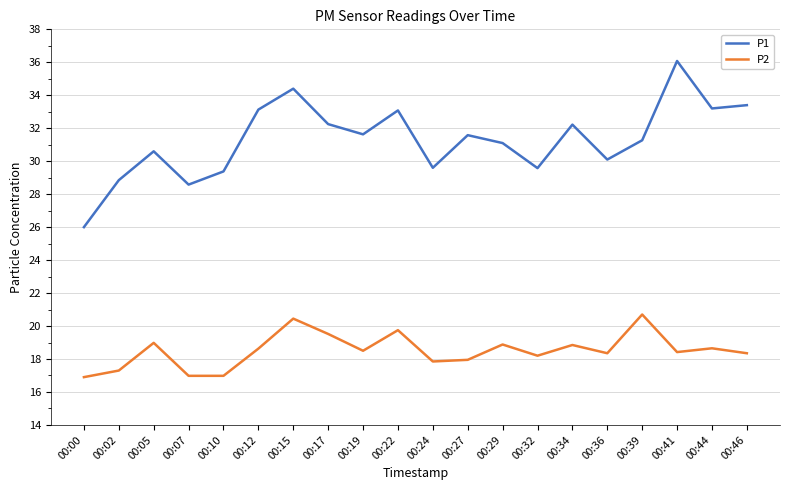

How many series are shown in this chart?

2